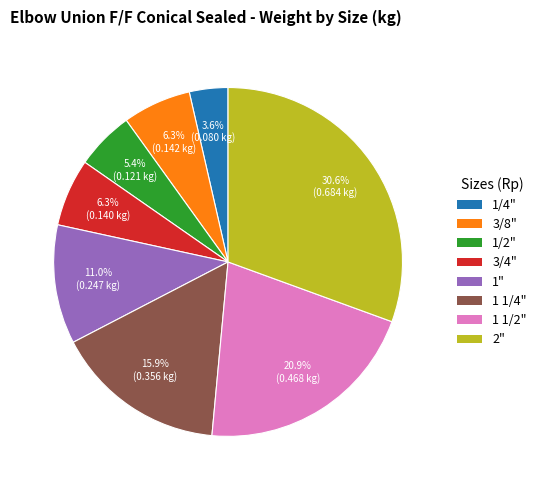

Do 1/2" and 1 1/4" together represent more than half of the pie?

No